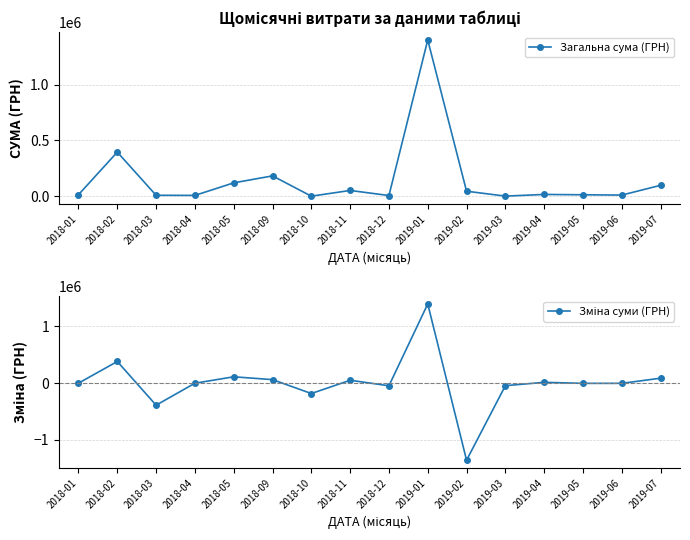

True or false: Зміна суми (ГРН) and Загальна сума (ГРН) cross at least once.

False